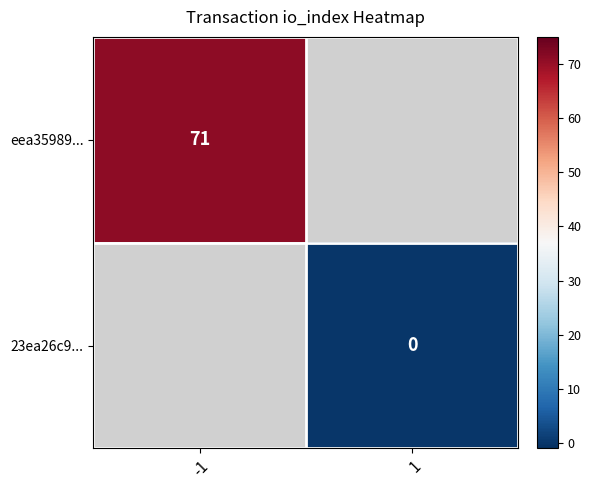

True or false: eea35989... has a value of 71 at -1.

True